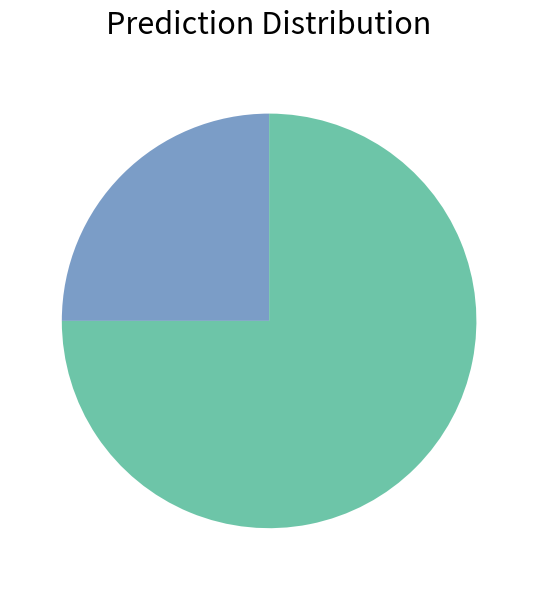

Does any single category account for the majority?

Yes